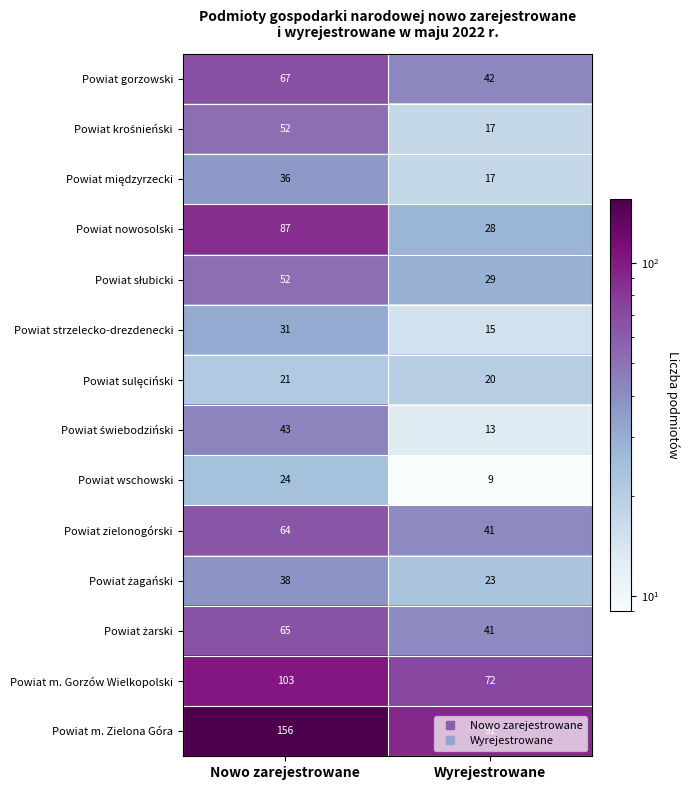

At which category is the sum across all series the highest?

Nowo zarejestrowane